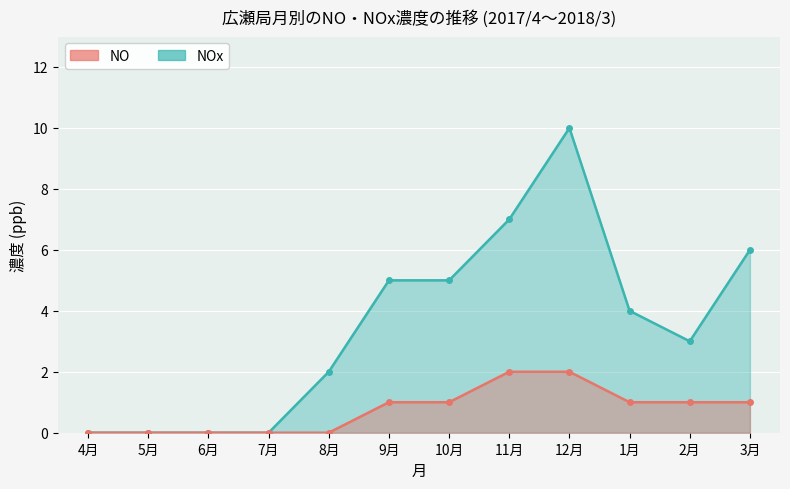

List the labels in order of NOx value, largest first.

12月, 11月, 3月, 9月, 10月, 1月, 2月, 8月, 4月, 5月, 6月, 7月